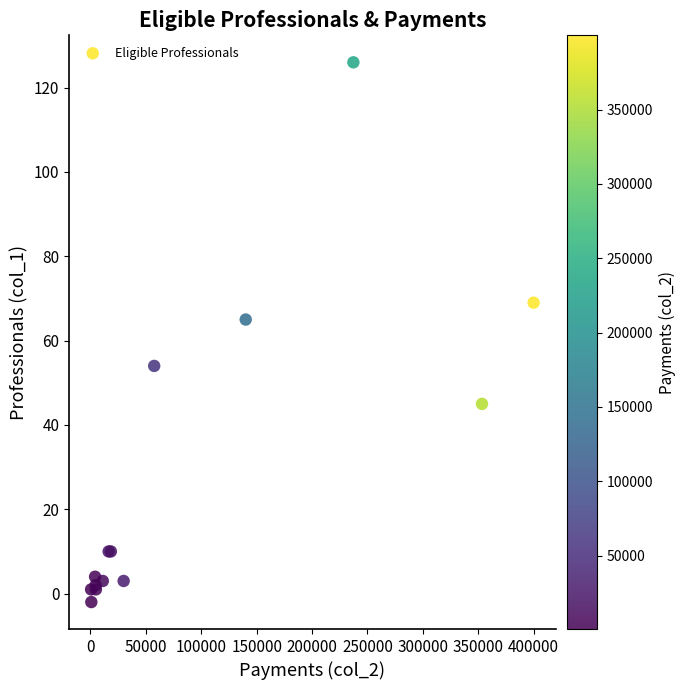

What Y value in the scatter plot is closest to 62?

65